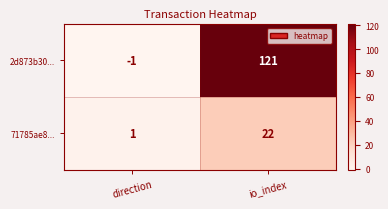

Reading left to right, what are all the values shown in this chart?

2d873b30...: direction=-1	io_index=121
71785ae8...: direction=1	io_index=22